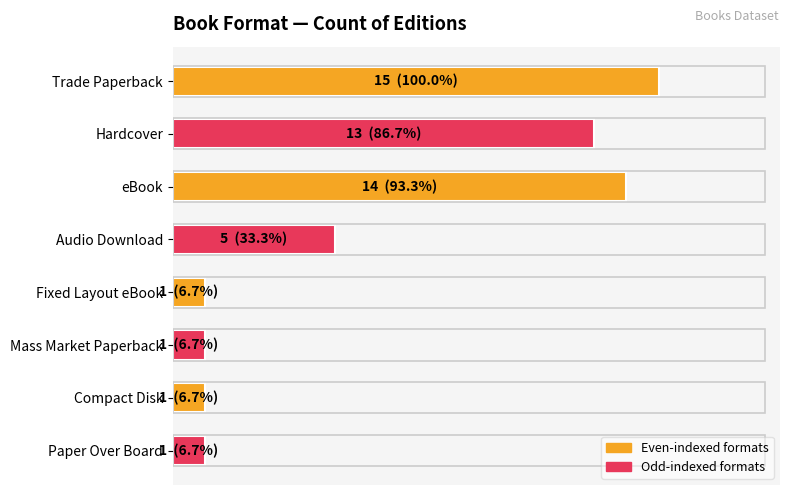

Are the bars horizontal?

Yes